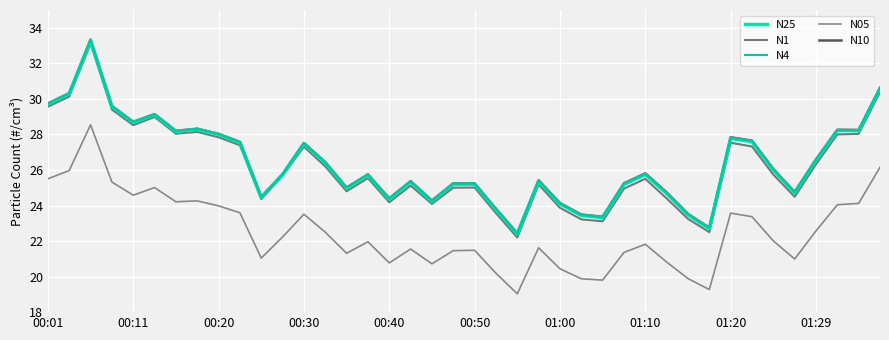

True or false: N1 has more than 2 points higher than both neighbors.

True